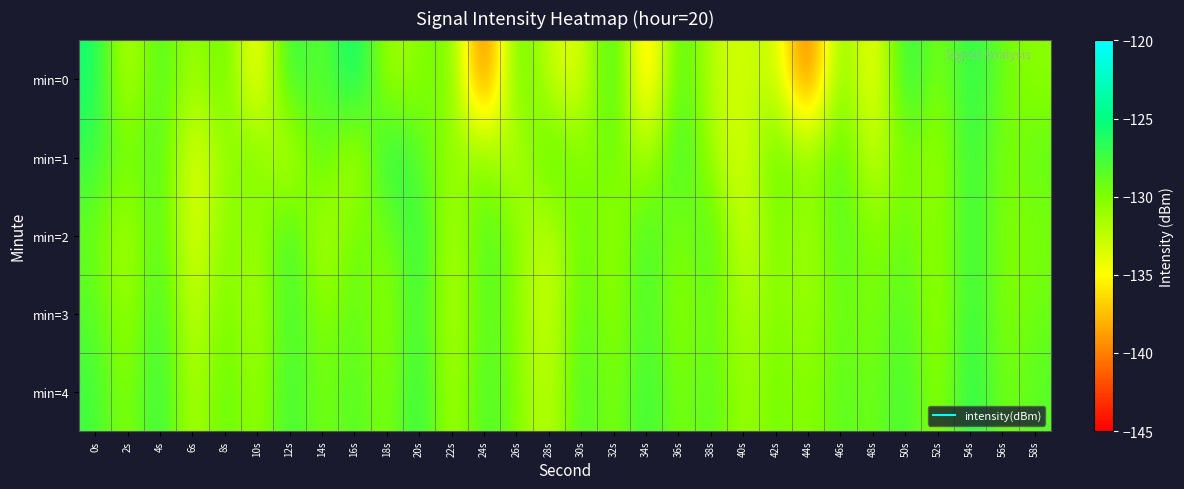

At 44s, list the series in order from smallest to largest.

min=0, min=2, min=3, min=1, min=4